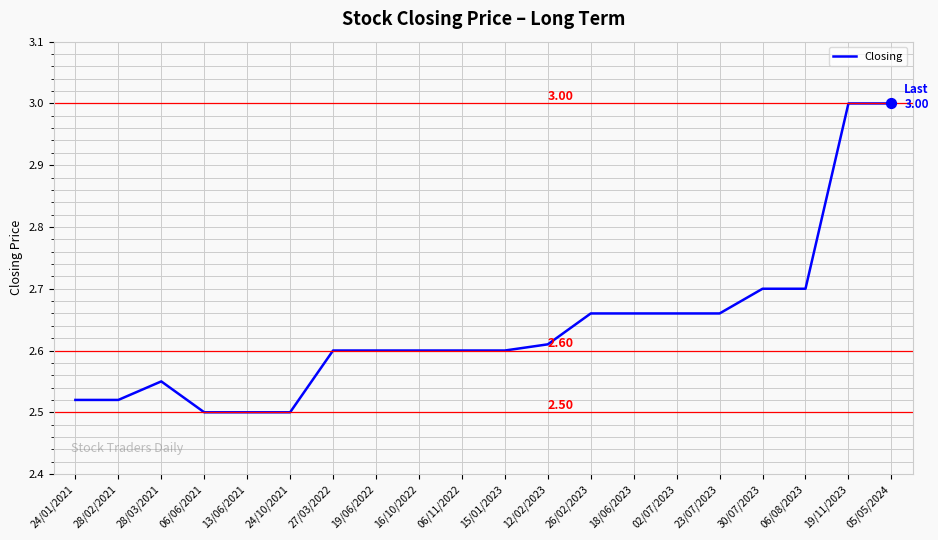

Approximately how many times larger is the value at 19/11/2023 compared to 24/01/2021?

1.2